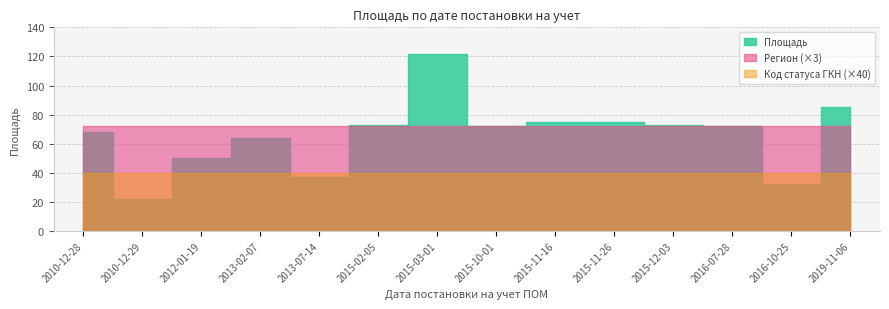

List the series in order of their peak value, lowest first.

Код статуса ГКН, Регион (24), Площадь